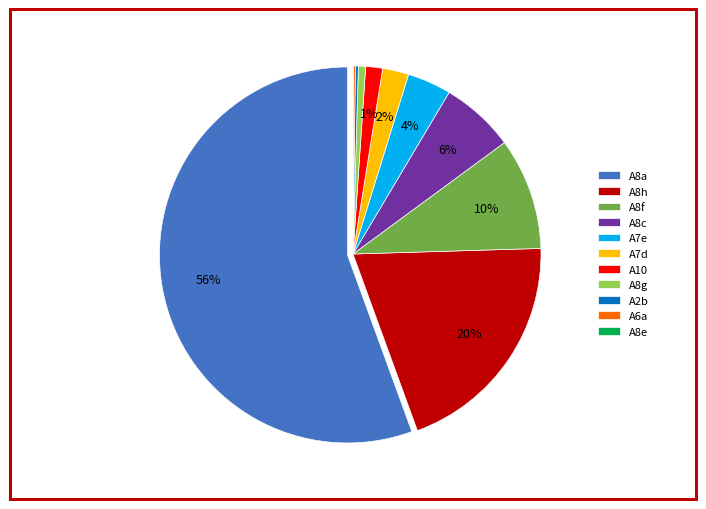

Which has a higher value, A8f or A8g?

A8f